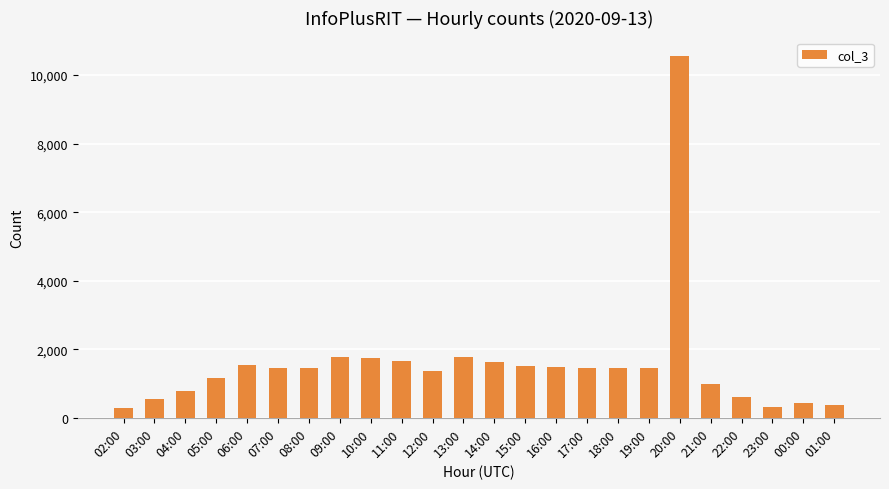

Does the chart contain stacked bars?

No